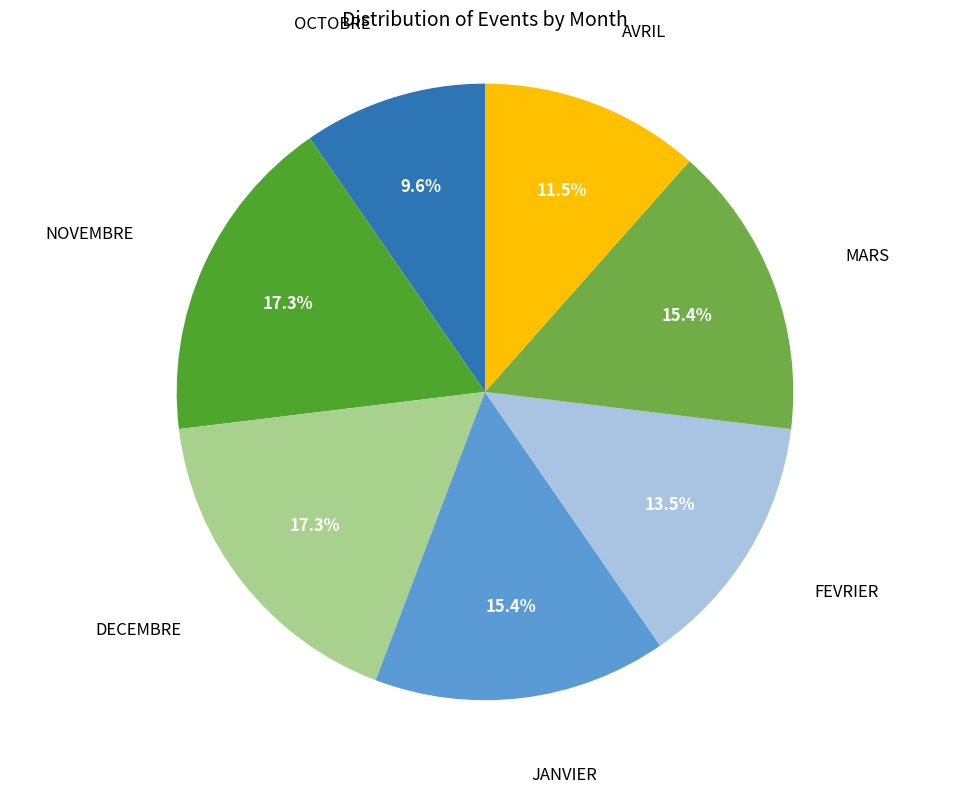

Is there any slice that represents more than half of the pie?

No